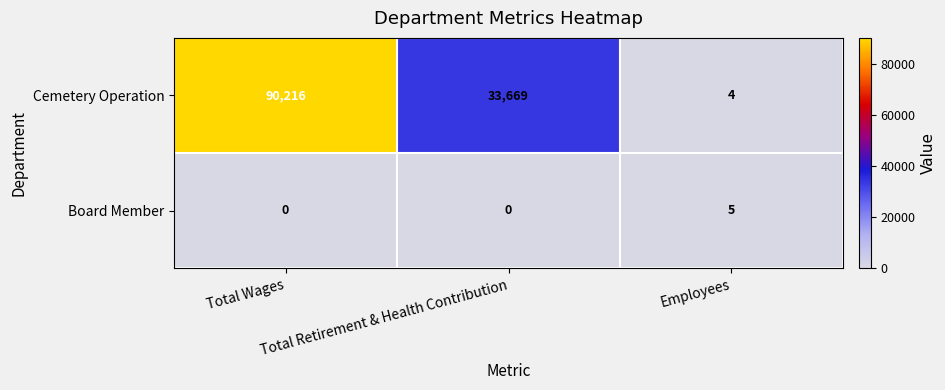

How many Cemetery Operation values are between 4 and 90216?

3